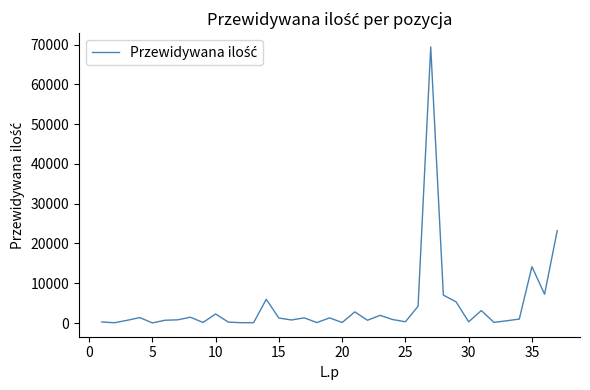

What is the difference between the maximum and minimum values?

69389